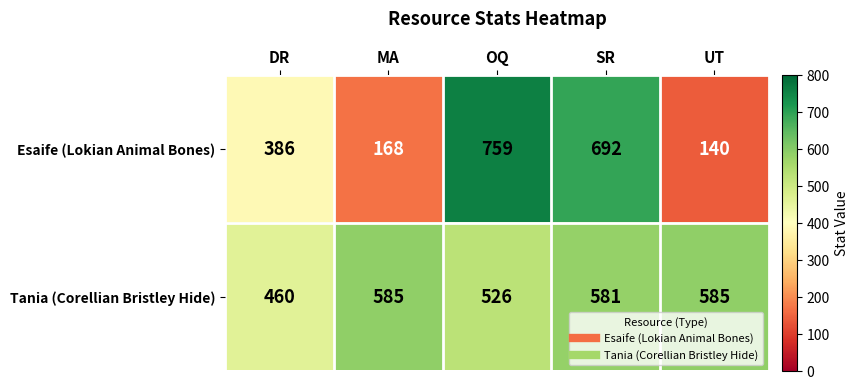

What is the difference between the highest and lowest values at SR?

111